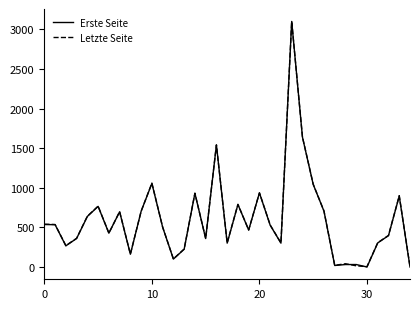

How many times do Erste Seite and Letzte Seite cross each other?

2